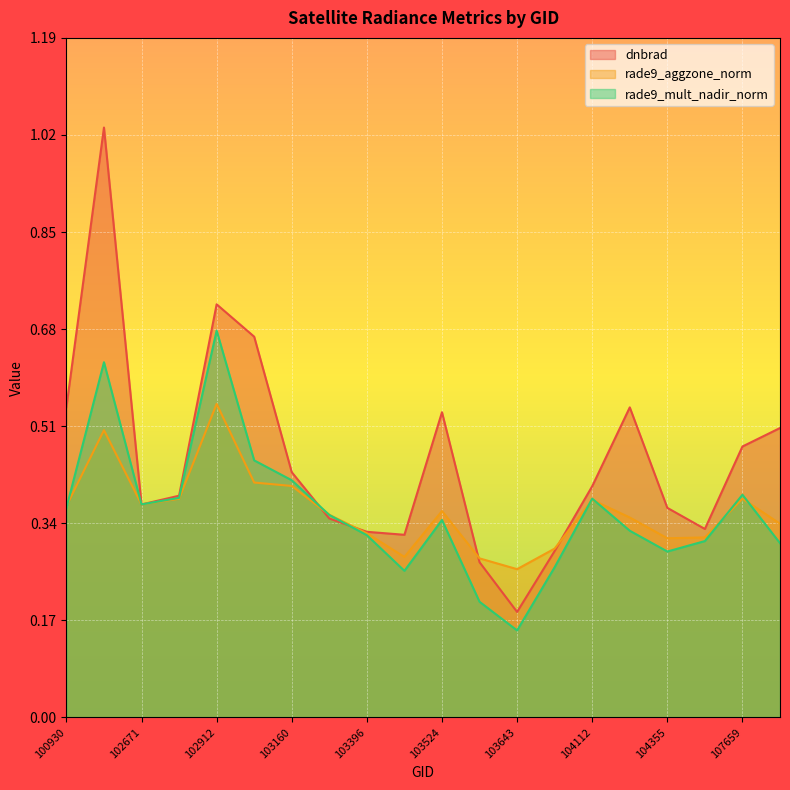

The value of rade9_aggzone_norm at 100930 is 0.4. True or false?

True